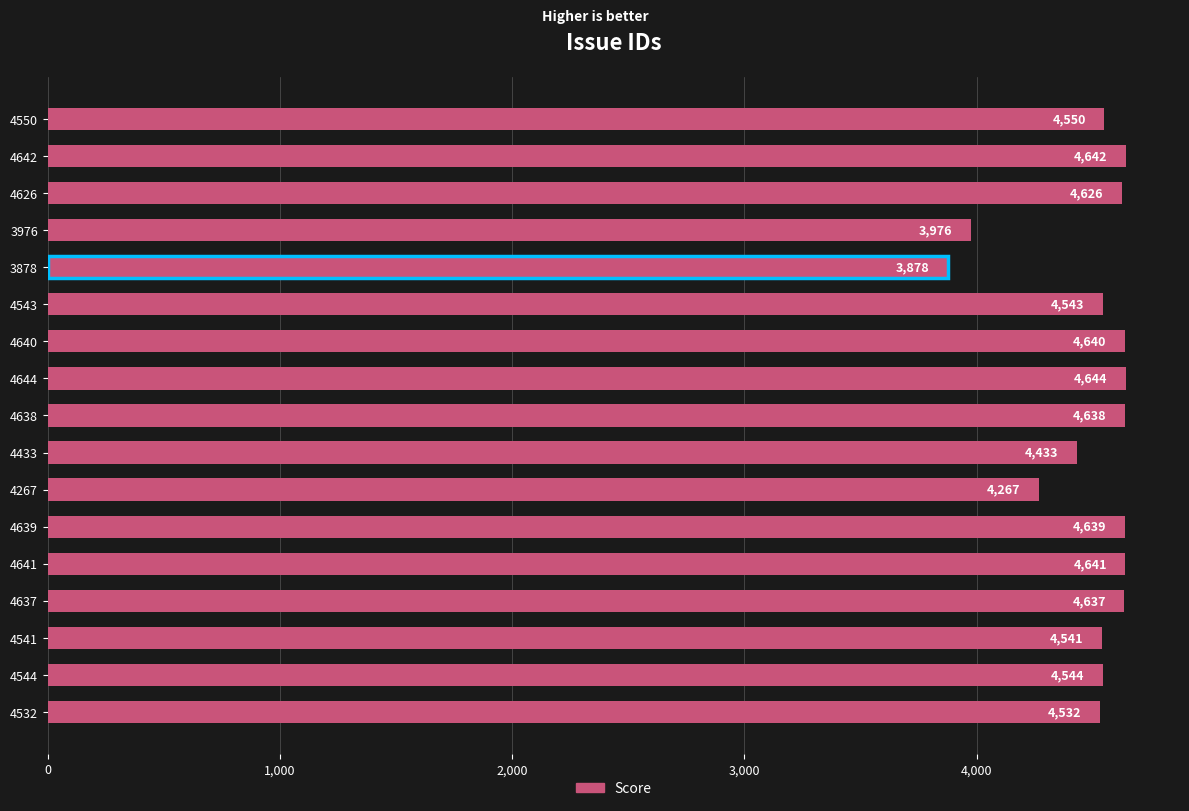

What is the approximate value at 4641, to the nearest 10?

4640